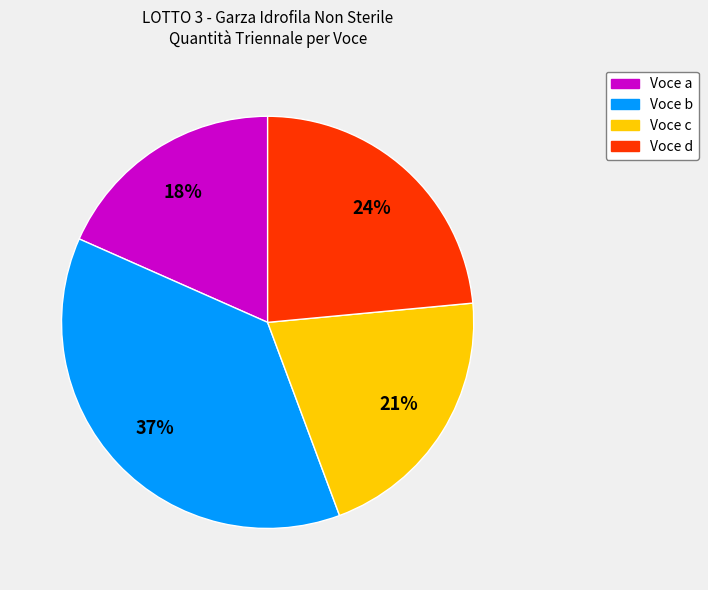

To the nearest percent, what is the combined percentage of Voce b and Voce c?

58%